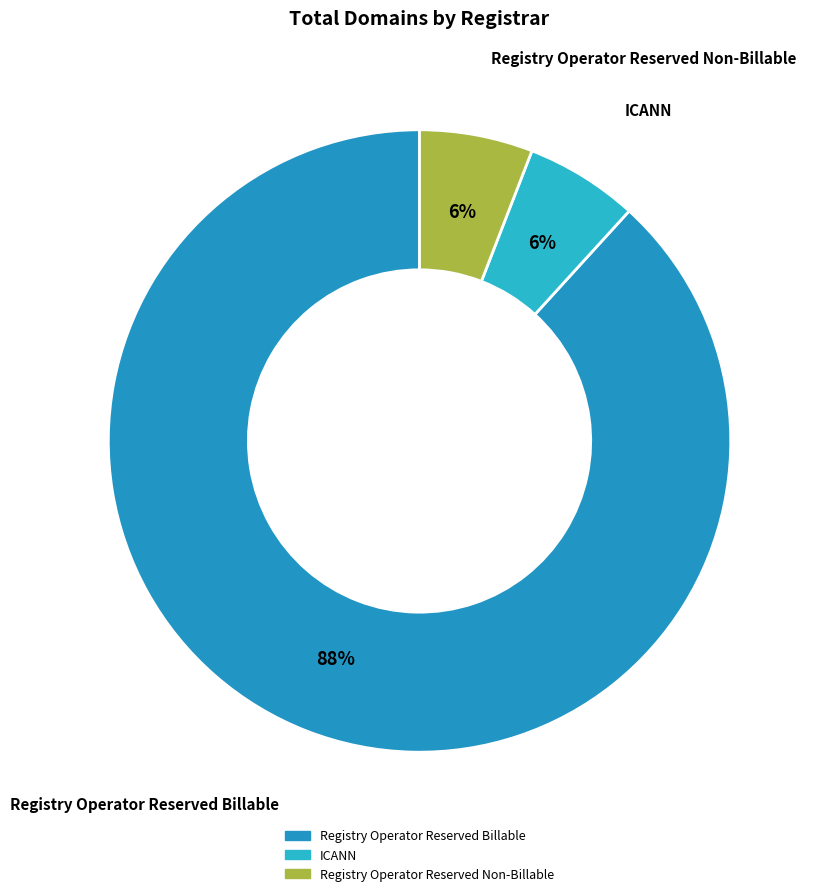

Count the number of slices in the pie.

3